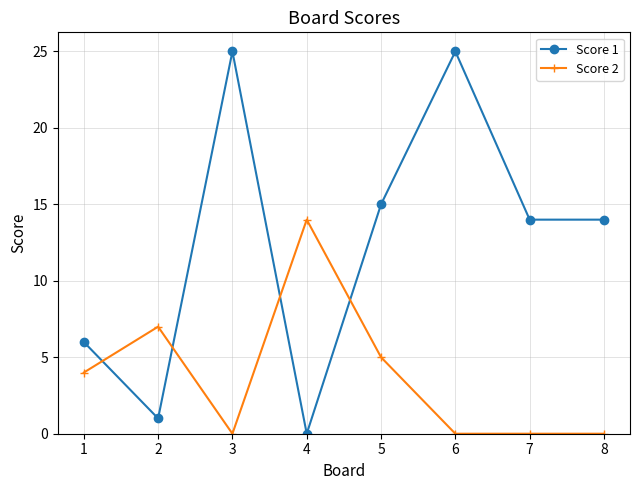

The Score 2 series shows 7 at 2. True or false?

True